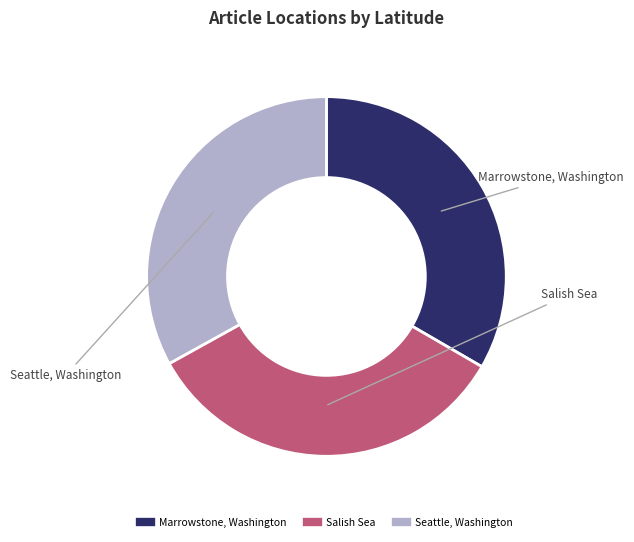

To the nearest percent, what is the difference between the largest and smallest slice percentages?

1%